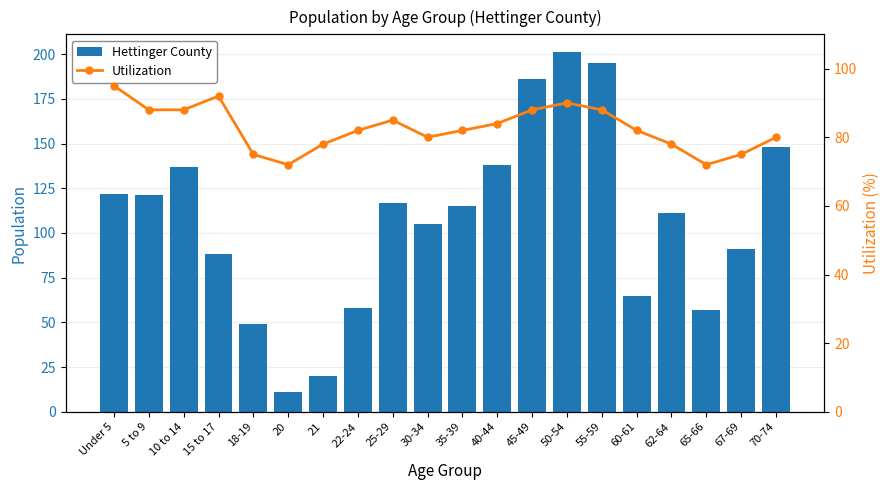

Reading right to left, transcribe all the data shown in this chart.

Hettinger County: 70-74=148	67-69=91	65-66=57	62-64=111	60-61=65	55-59=195	50-54=201	45-49=186	40-44=138	35-39=115	30-34=105	25-29=117	22-24=58	21=20	20=11	18-19=49	15 to 17=88	10 to 14=137	5 to 9=121	Under 5=122
Utilization: 70-74=80	67-69=75	65-66=72	62-64=78	60-61=82	55-59=88	50-54=90	45-49=88	40-44=84	35-39=82	30-34=80	25-29=85	22-24=82	21=78	20=72	18-19=75	15 to 17=92	10 to 14=88	5 to 9=88	Under 5=95